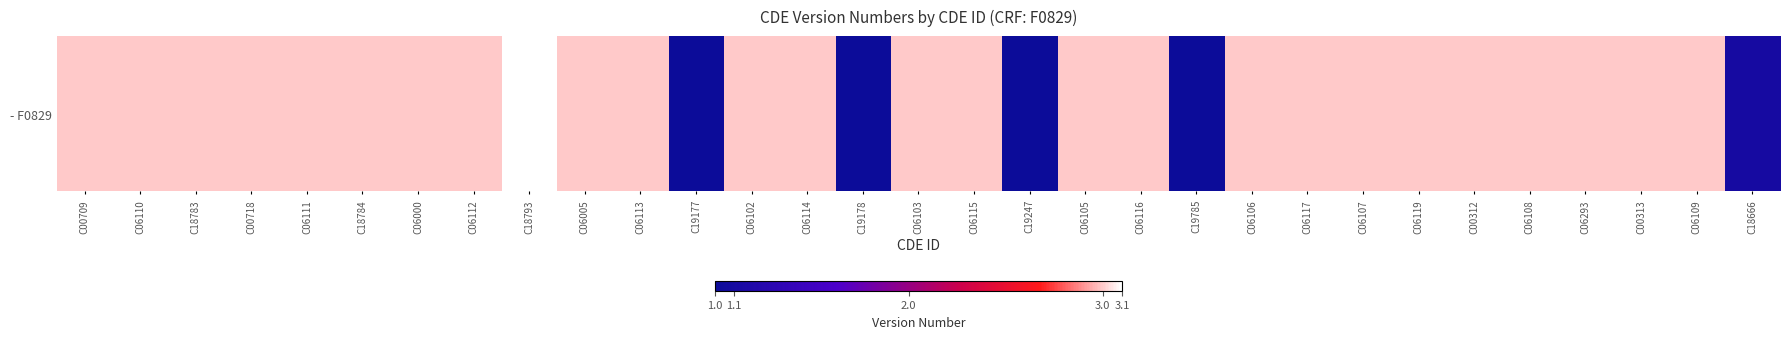

Reading right to left, transcribe all the data shown in this chart.

C18666=1.1	C06109=3.0	C00313=3.0	C06293=3.0	C06108=3.0	C00312=3.0	C06119=3.0	C06107=3.0	C06117=3.0	C06106=3.0	C19785=1.0	C06116=3.0	C06105=3.0	C19247=1.0	C06115=3.0	C06103=3.0	C19178=1.0	C06114=3.0	C06102=3.0	C19177=1.0	C06113=3.0	C06005=3.0	C18793=3.1	C06112=3.0	C06000=3.0	C18784=3.0	C06111=3.0	C00718=3.0	C18783=3.0	C06110=3.0	C00709=3.0